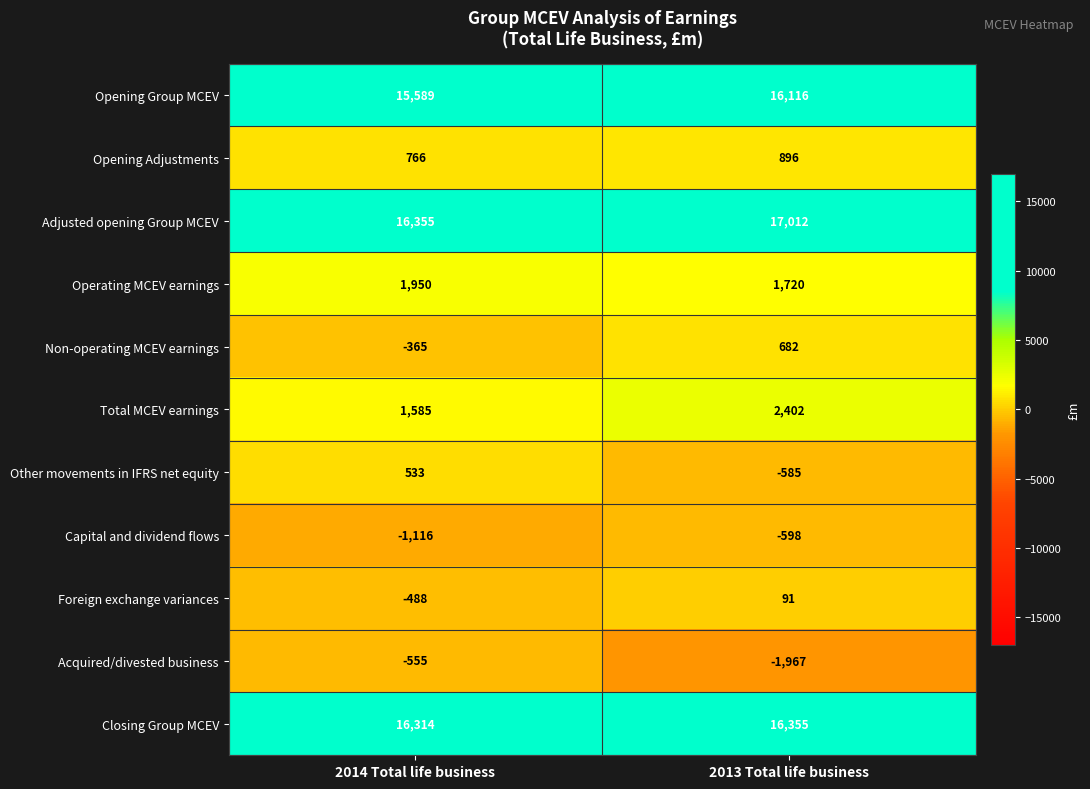

Rank the series by their maximum value, from highest to lowest.

Adjusted opening Group MCEV, Closing Group MCEV, Opening Group MCEV, Total MCEV earnings, Operating MCEV earnings, Opening Adjustments, Non-operating MCEV earnings, Other movements in IFRS net equity, Foreign exchange variances, Acquired/divested business, Capital and dividend flows